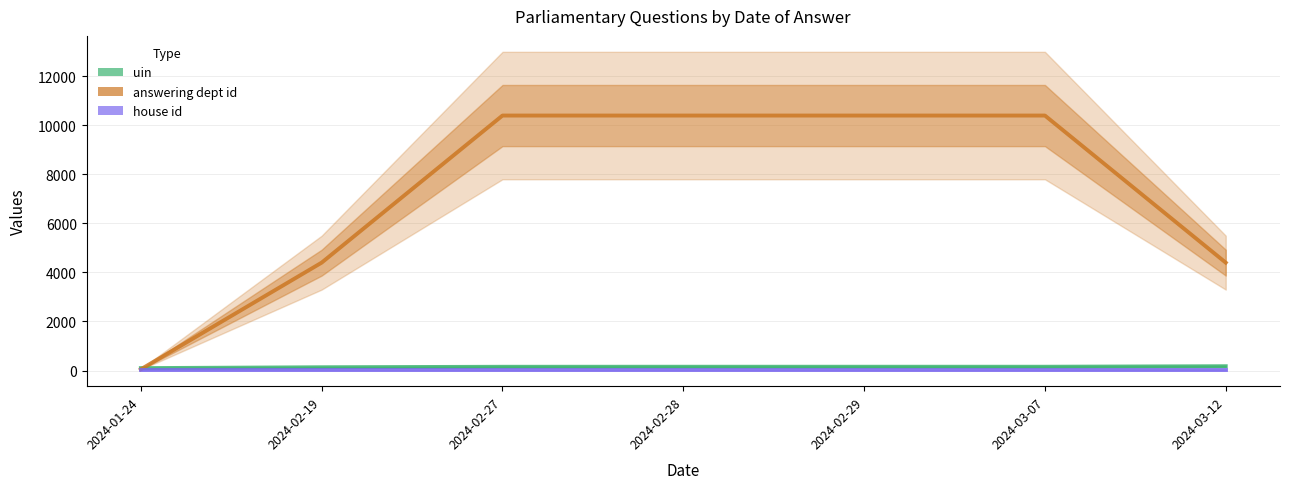

What is the total value across all series at 2024-02-27?

10572.6